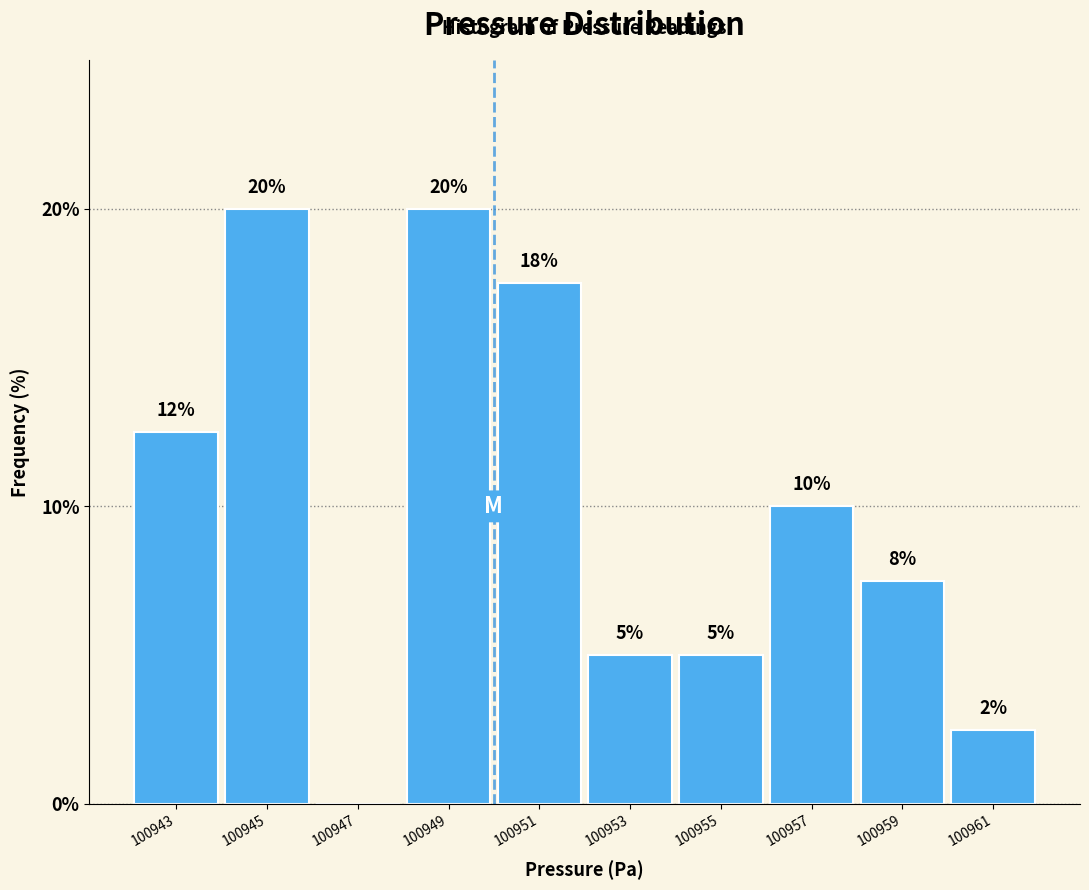

Between 100959 and 100945, which is larger?

100945